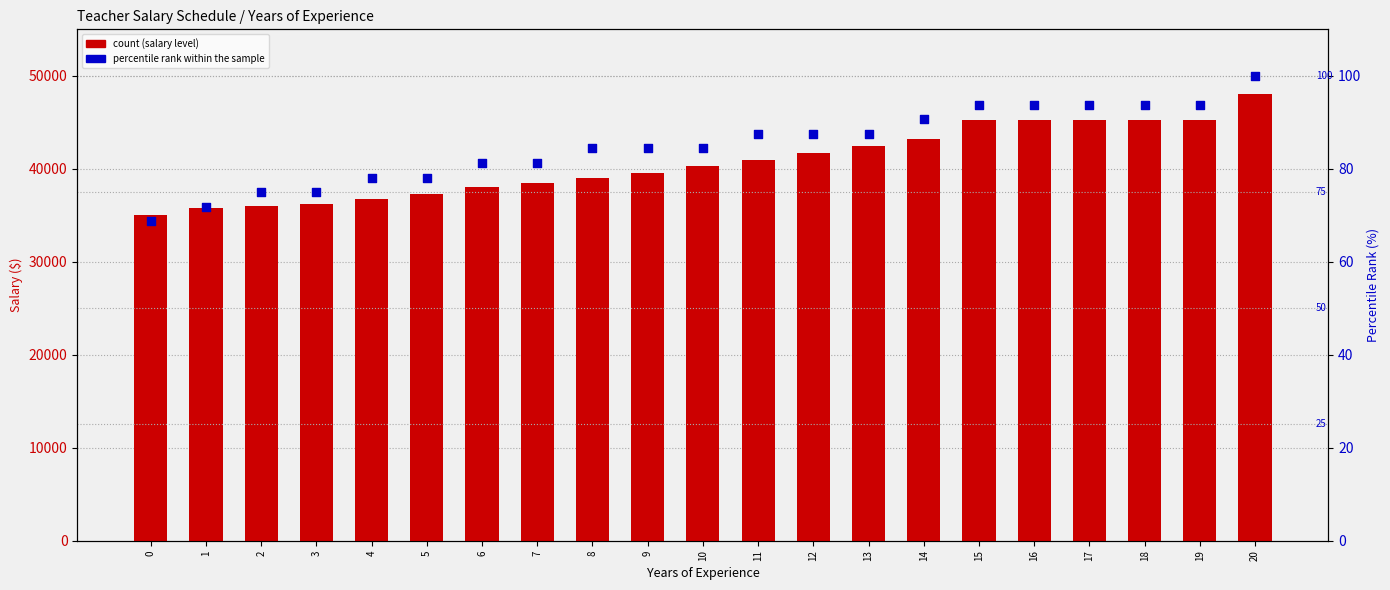

What is the total value across all series at 2?

36075.0